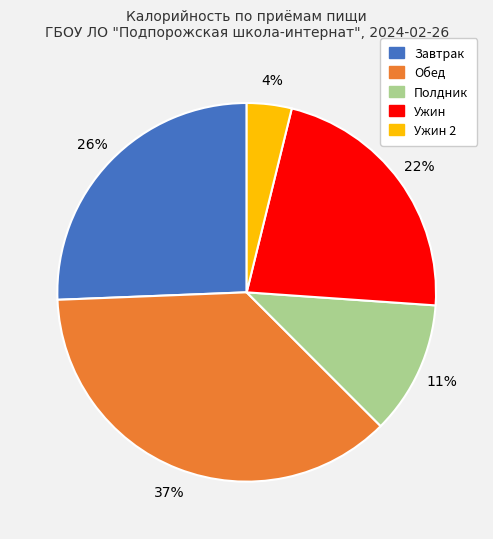

Which category has the smallest portion of the pie?

Ужин 2